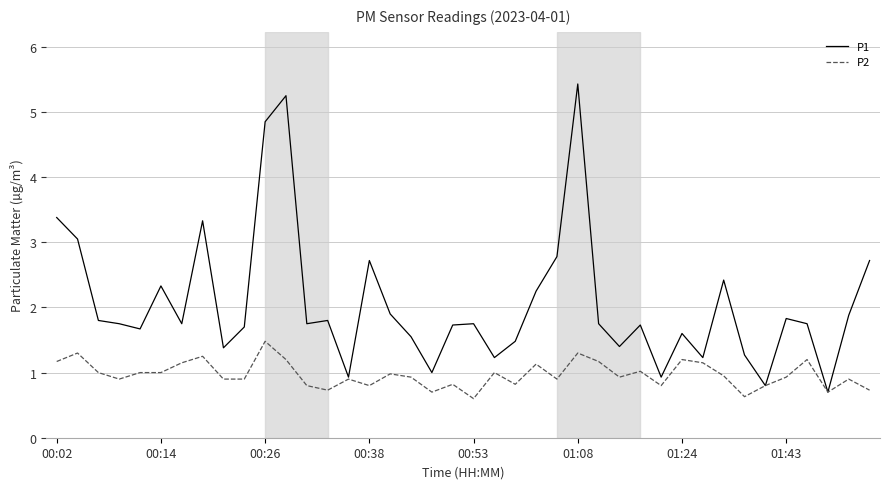

List the series in order of their overall mean, highest first.

P1, P2